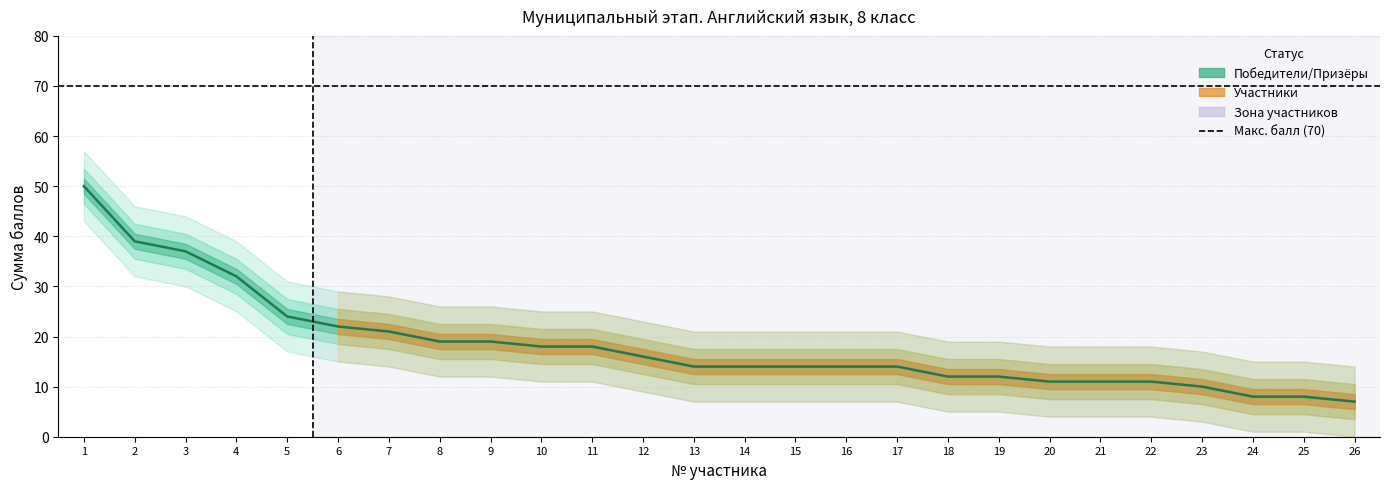

Is it true that the value at 9 is 27?

False